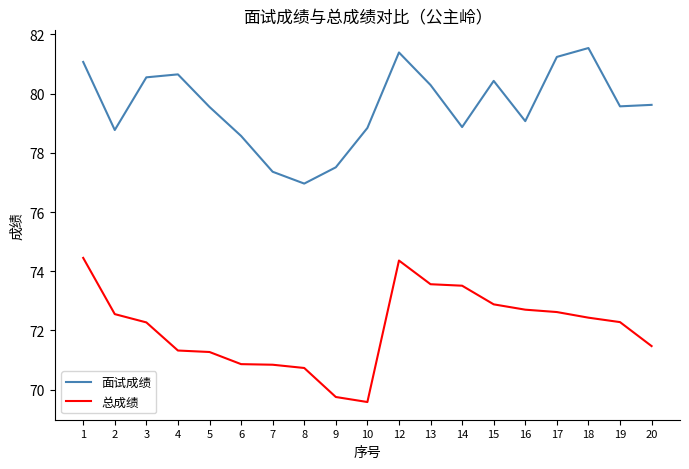

At 9, list the series in order from smallest to largest.

总成绩, 面试成绩